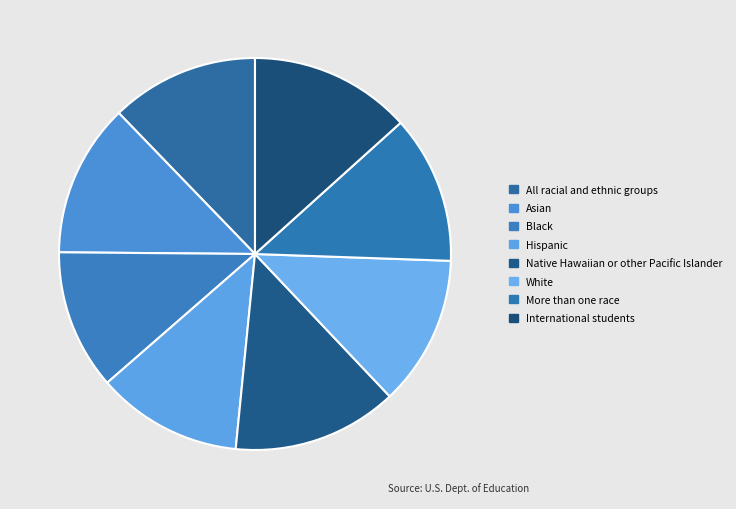

Which has a higher value, International students or Asian?

International students